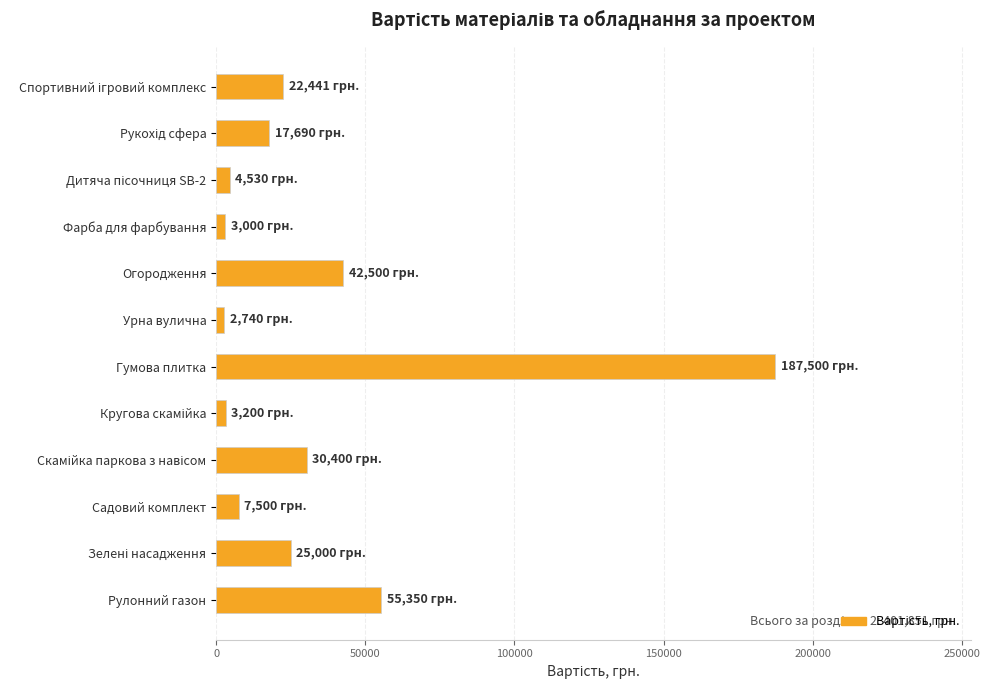

How many distinct data groups are displayed?

1